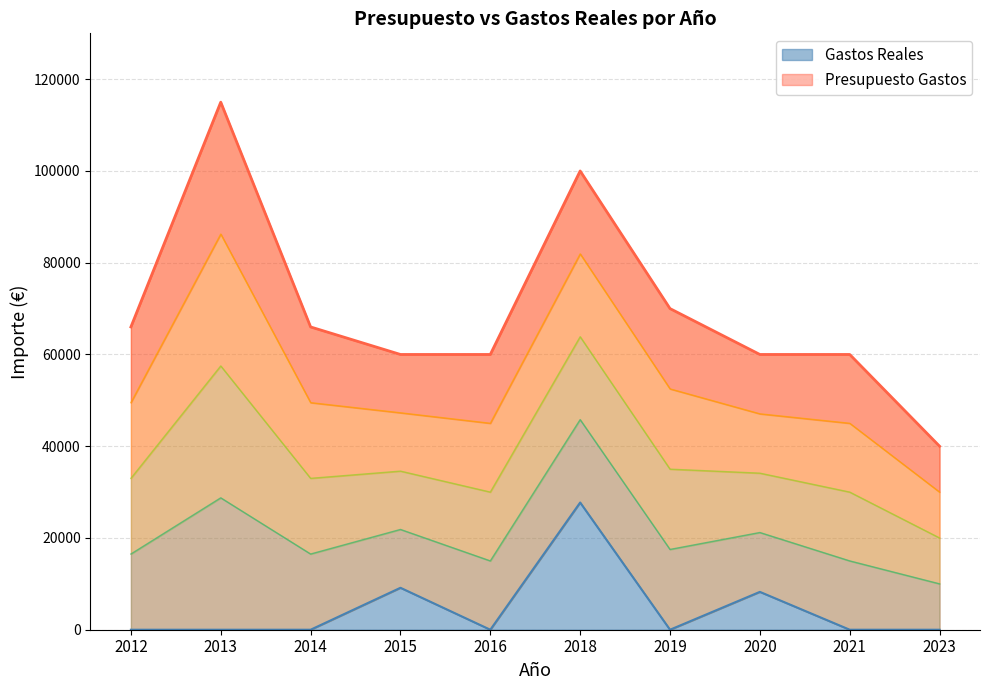

The Presupuesto Gastos series shows 26293.4 at 2023. True or false?

False